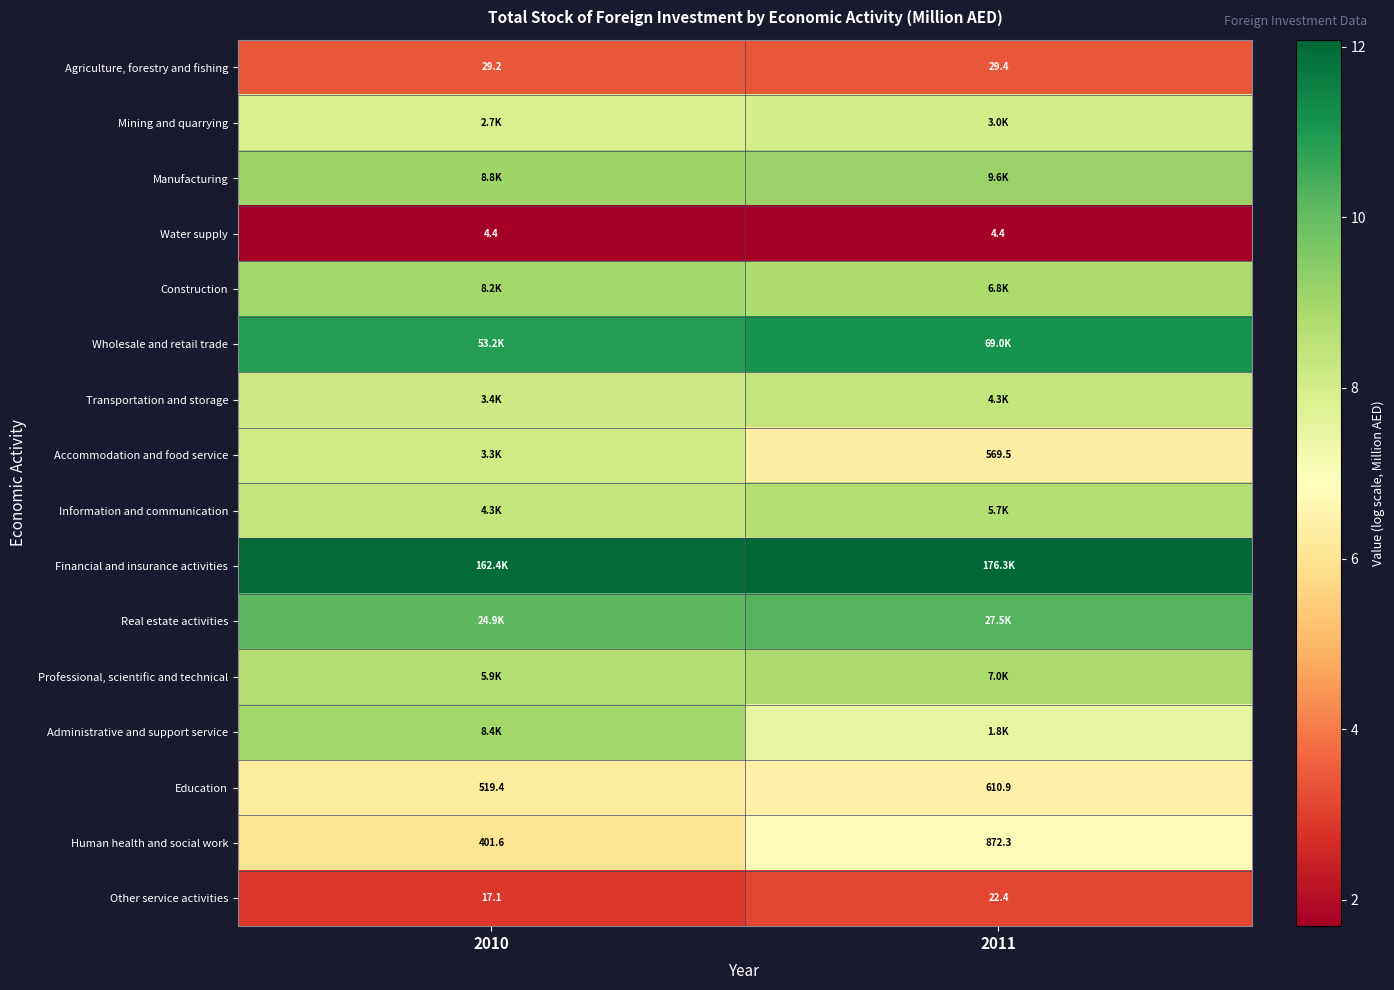

Which category has the lowest value across all series?

2010